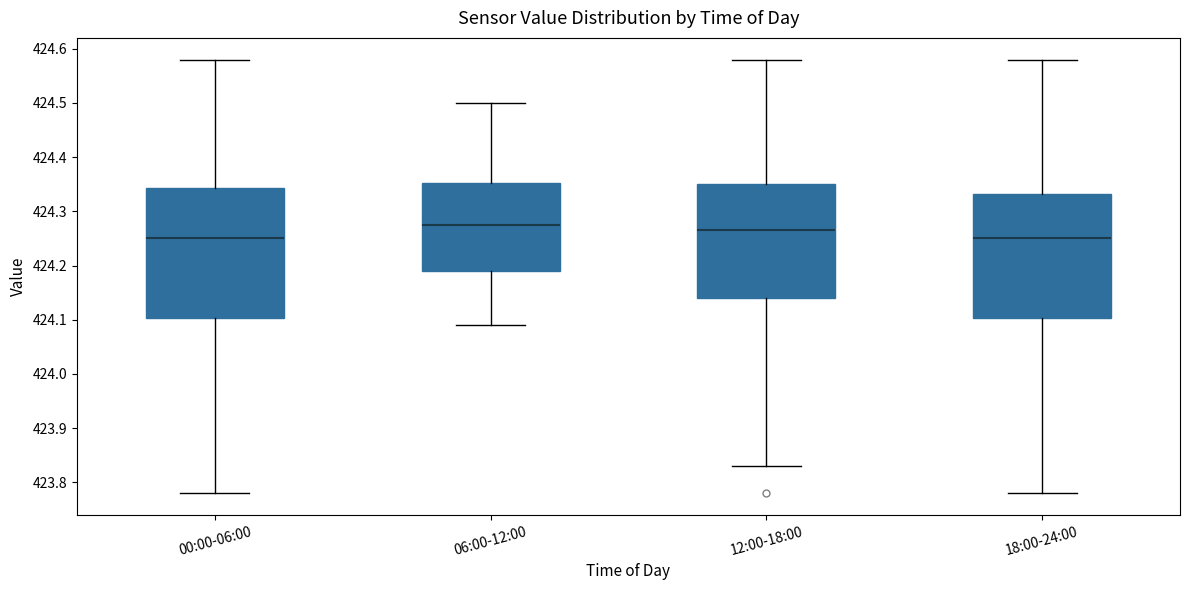

Where does the upper whisker of the box for 06:00-12:00 end on the y-axis? The values are not printed on the chart, so give them approximately, as read against the axis.

424.50